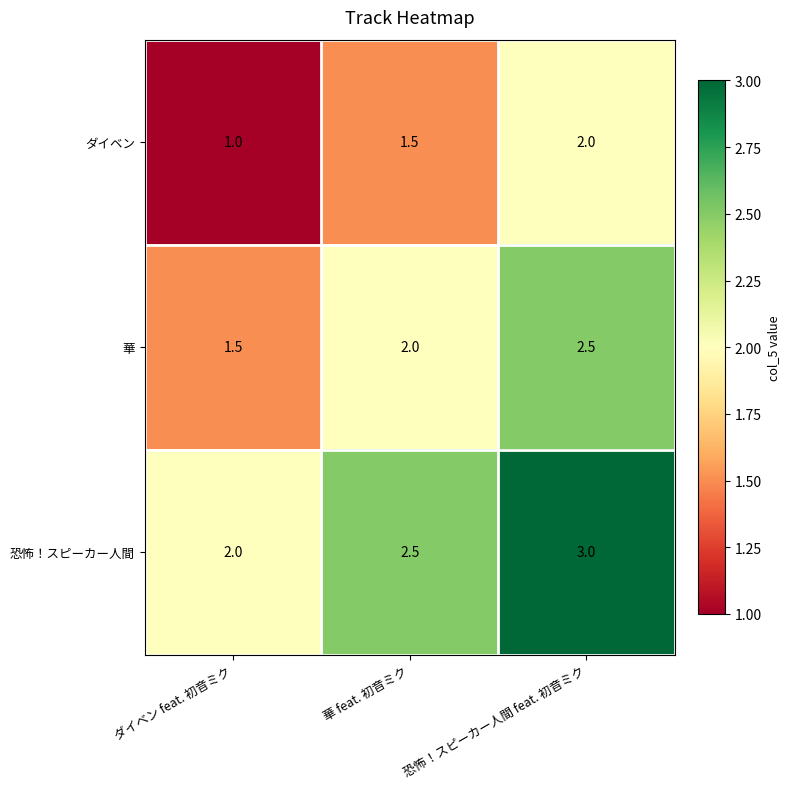

What is the minimum value shown in the chart?

1.0